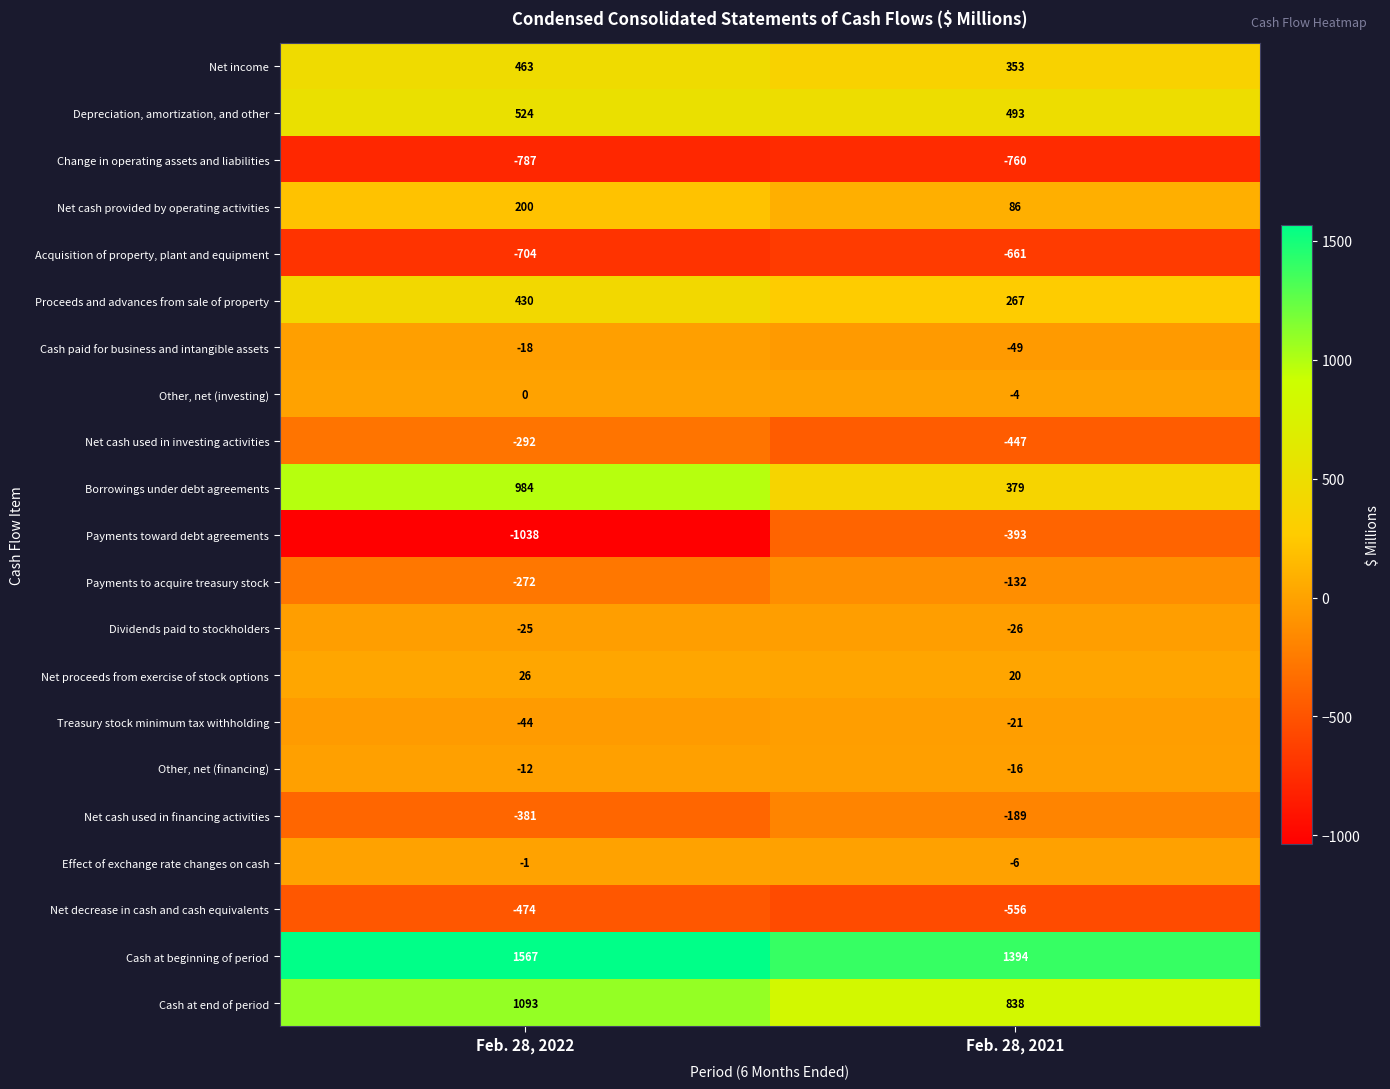

Which series has the largest range (max minus min)?

Payments toward debt agreements